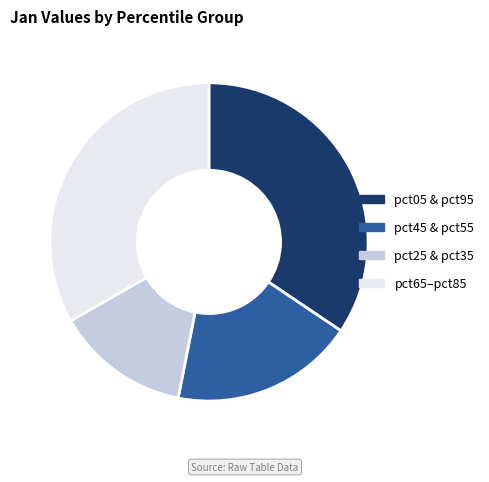

Is there a majority slice in this chart?

No